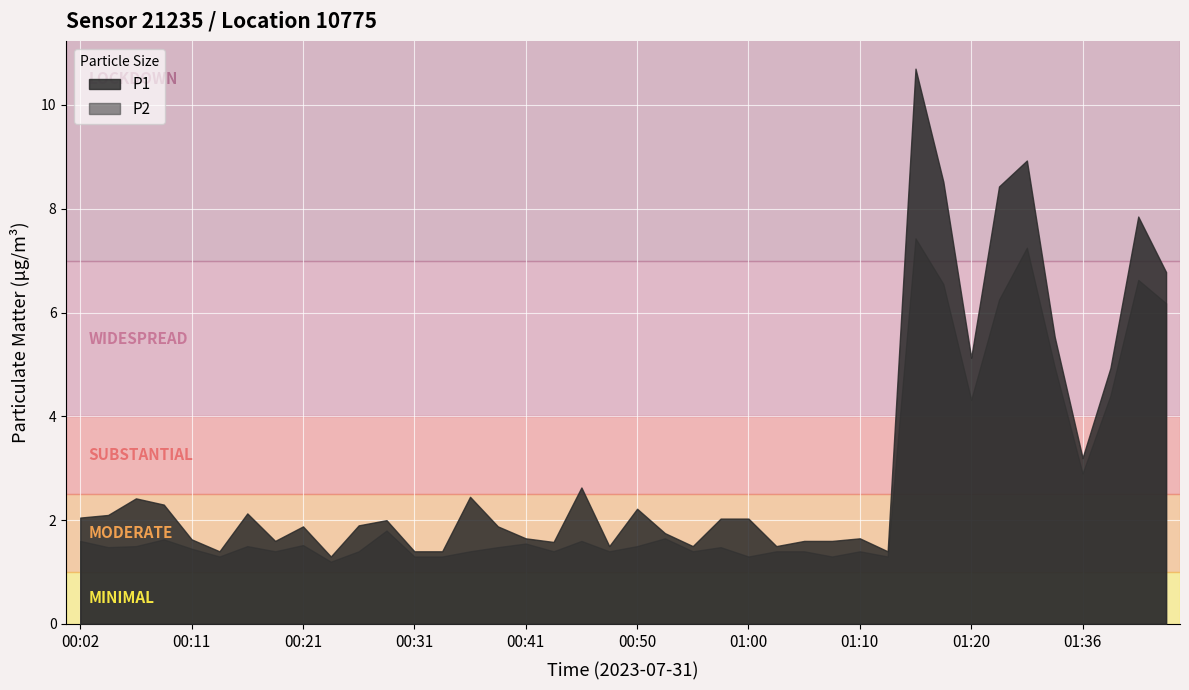

Which series has the largest total across all categories?

P1